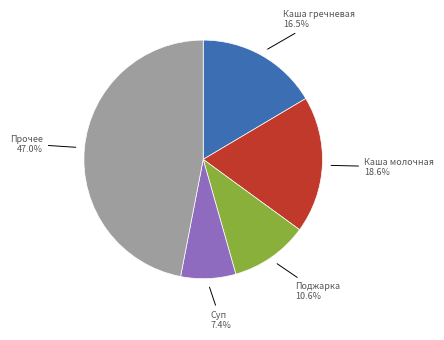

What portion of the pie excludes Суп?

92.6%